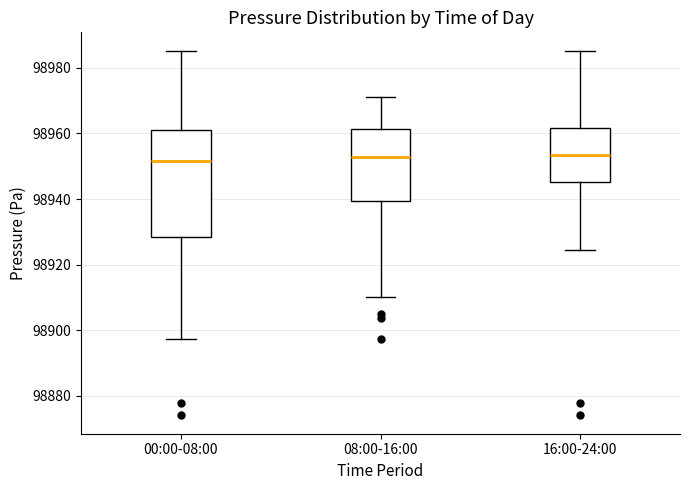

Reading left to right, read every box against the y-axis: the position of its median line, the range the box covers, and the ends of its whiskers. The values are not printed on the chart, so give them approximately, as read against the axis.

00:00-08:00: median 98952, box 98928 to 98962, whiskers 98898 to 98986
08:00-16:00: median 98952, box 98940 to 98962, whiskers 98910 to 98972
16:00-24:00: median 98954, box 98946 to 98962, whiskers 98924 to 98986